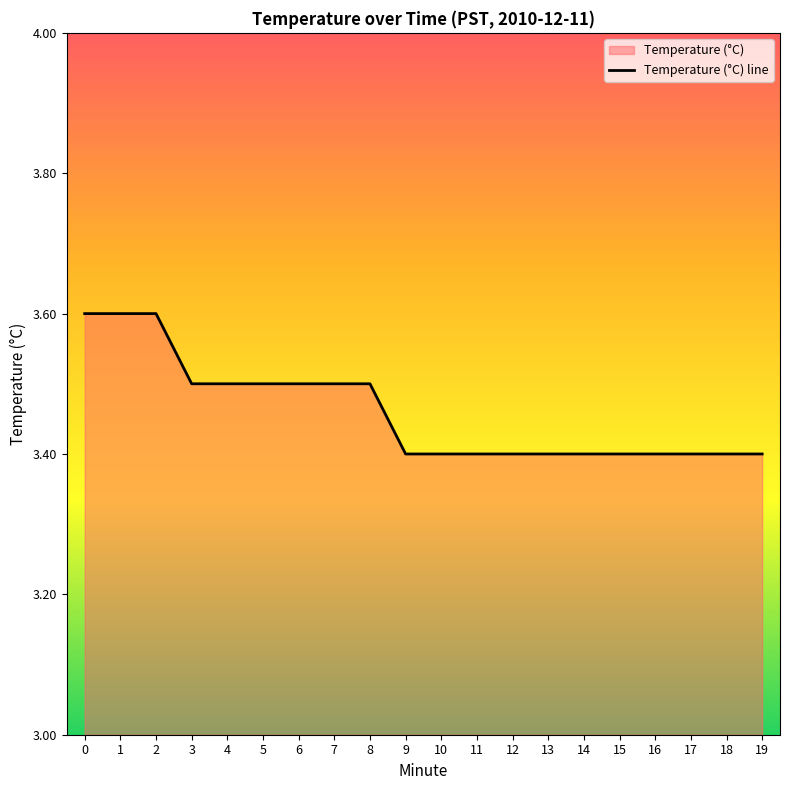

True or false: the data shows 2.1 at 13.

False